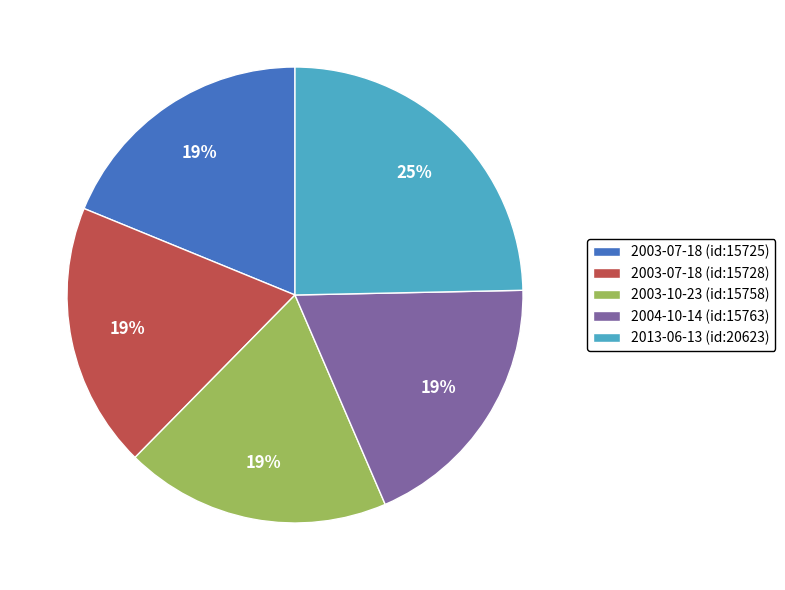

Is the sum of 2003-07-18 (id:15725) and 2013-06-13 (id:20623) greater than half?

No